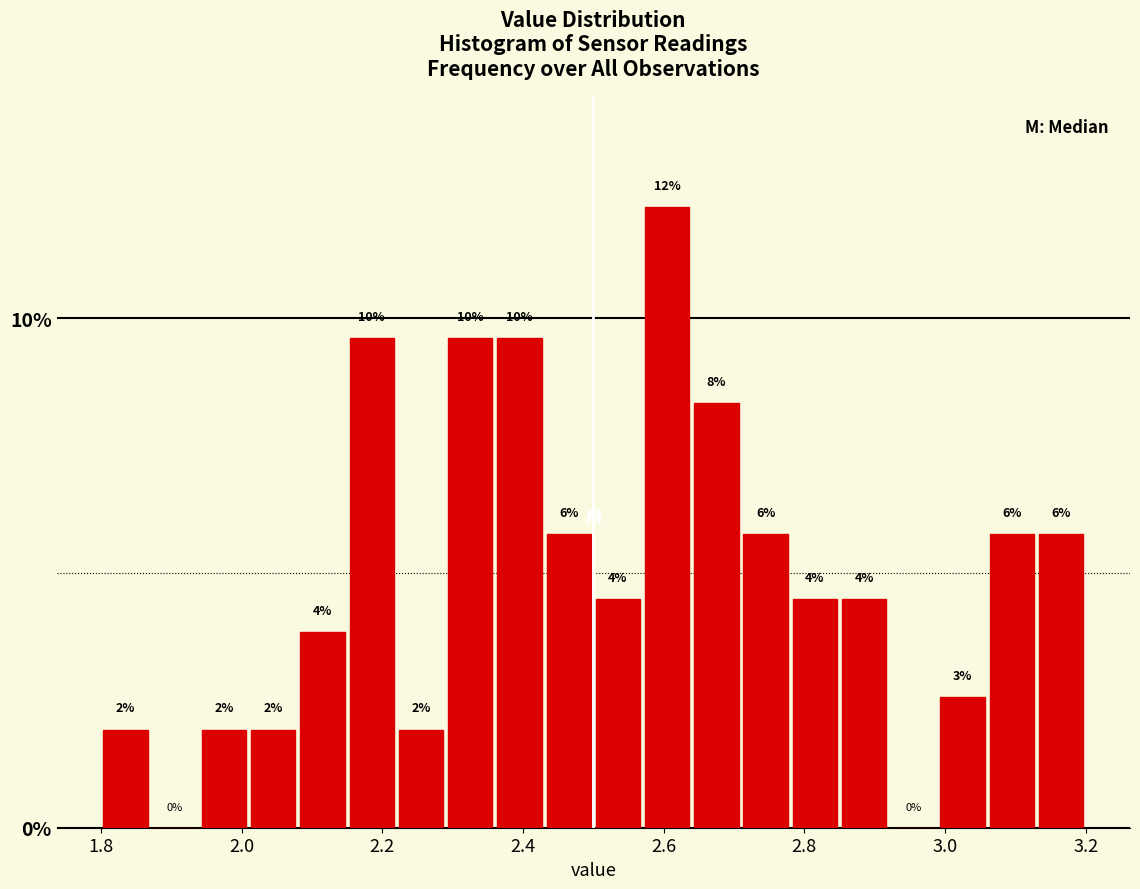

Read against the x-axis, roughly where is the centre of the tallest bar?

2.60